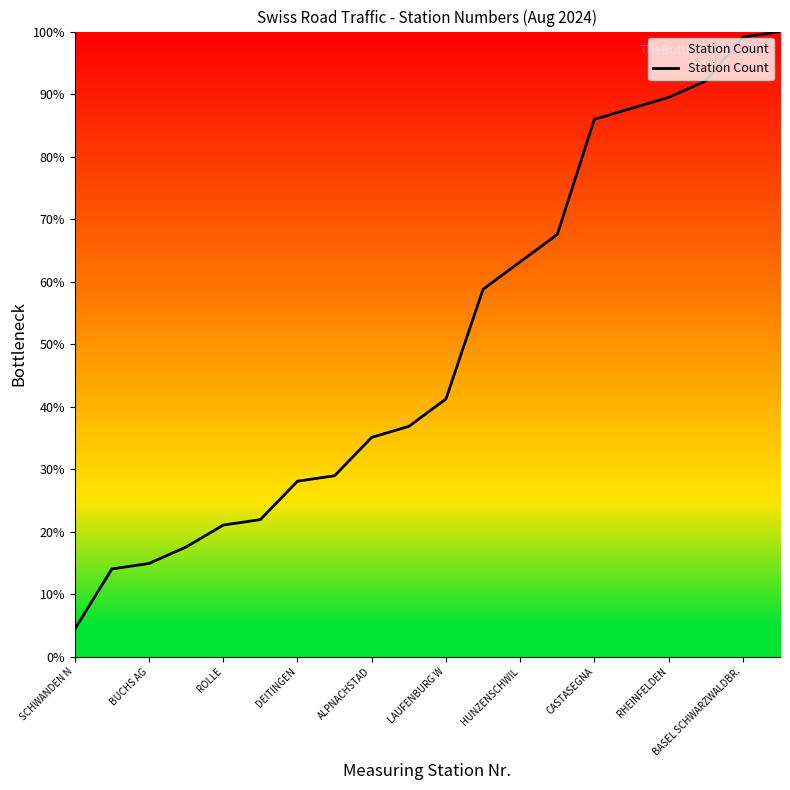

What is the smallest value displayed?

4.4